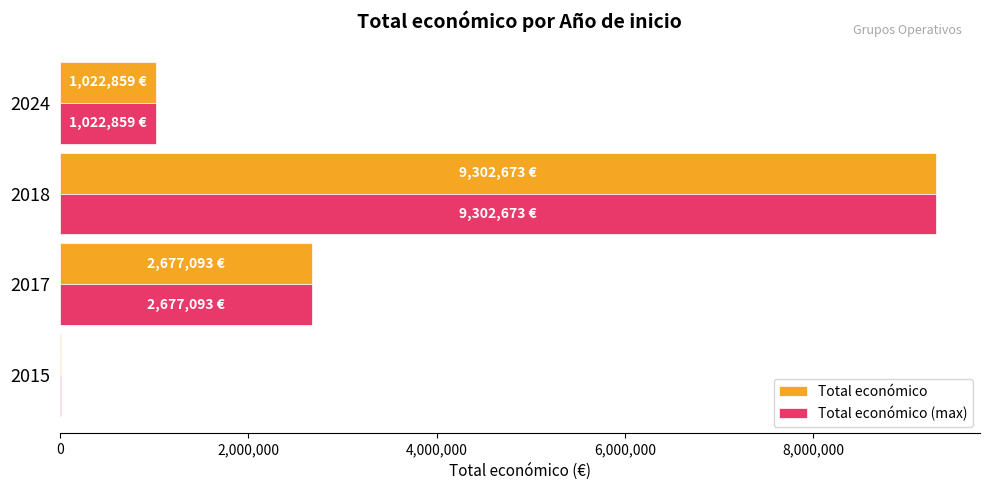

Is the value of Total económico at 2017 greater than the value of Total económico (max) at 2024?

Yes